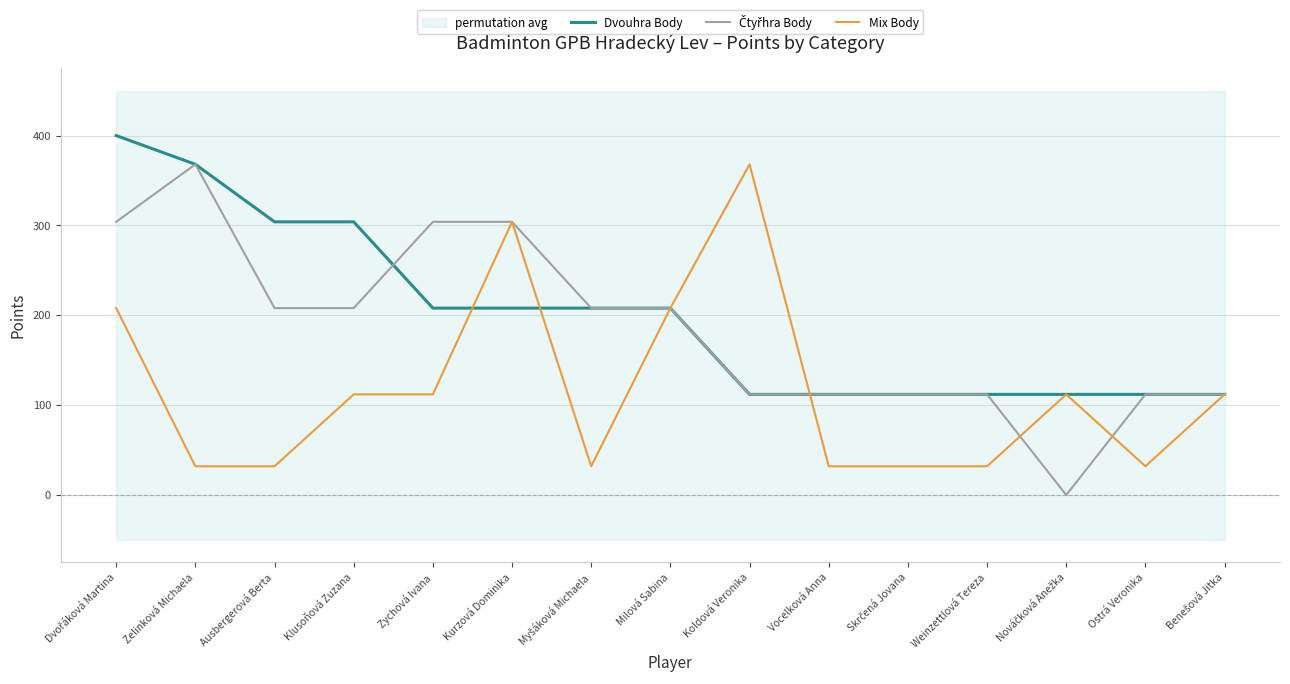

Which category has the highest value in the Mix Body series?

Koldová Veronika